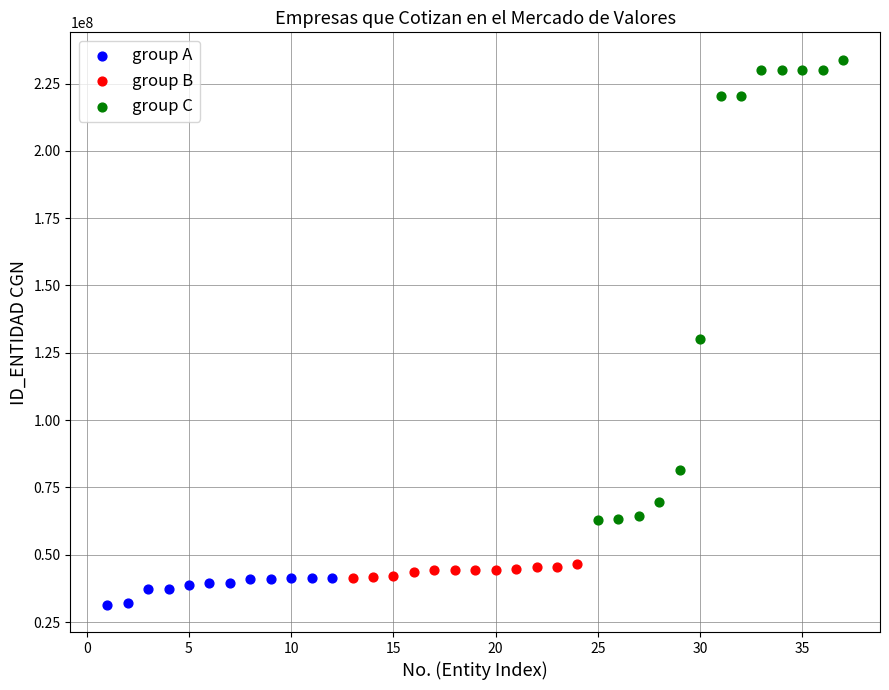

Which series reaches the maximum Y coordinate?

group C